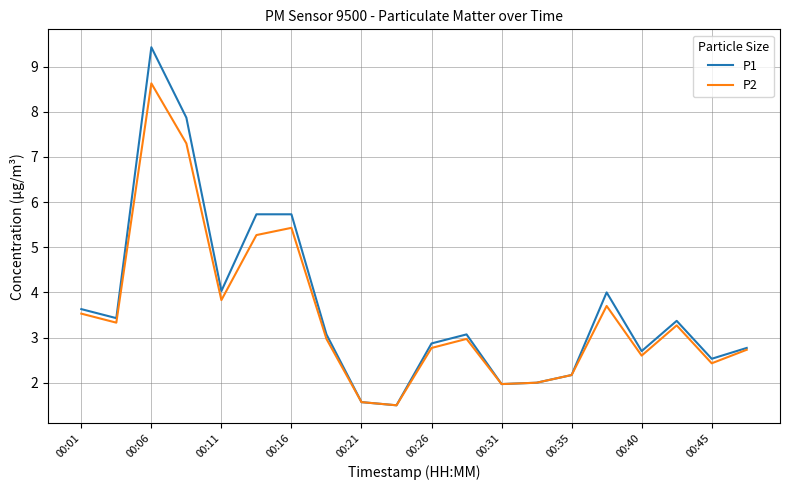

What is the maximum value shown in the chart?

9.4